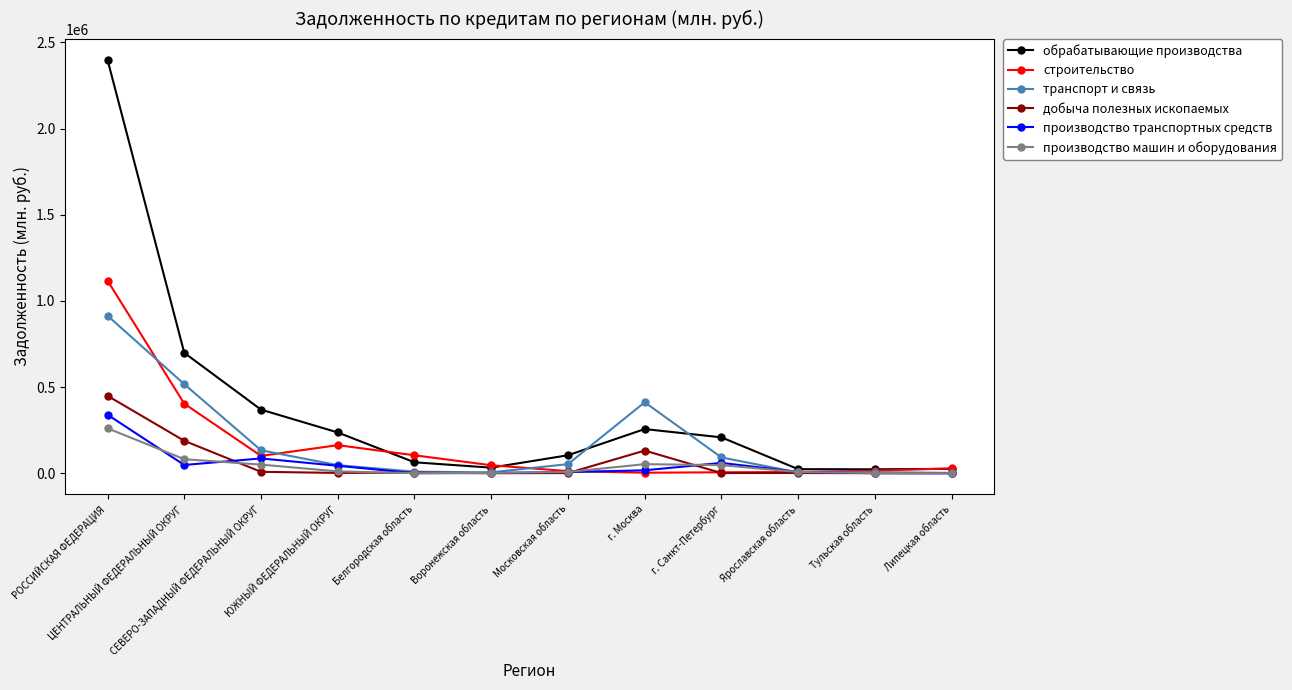

What is the approximate value of транспорт и связь at СЕВЕРО-ЗАПАДНЫЙ ФЕДЕРАЛЬНЫЙ ОКРУГ, to the nearest 100?

133100